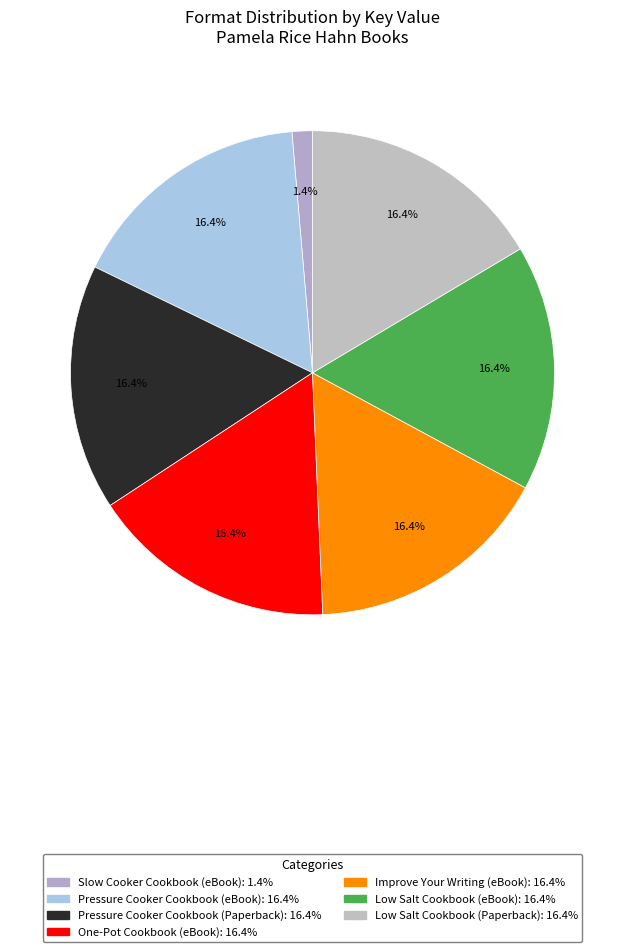

To the nearest percent, what portion does Improve Your Writing (eBook) represent?

16%